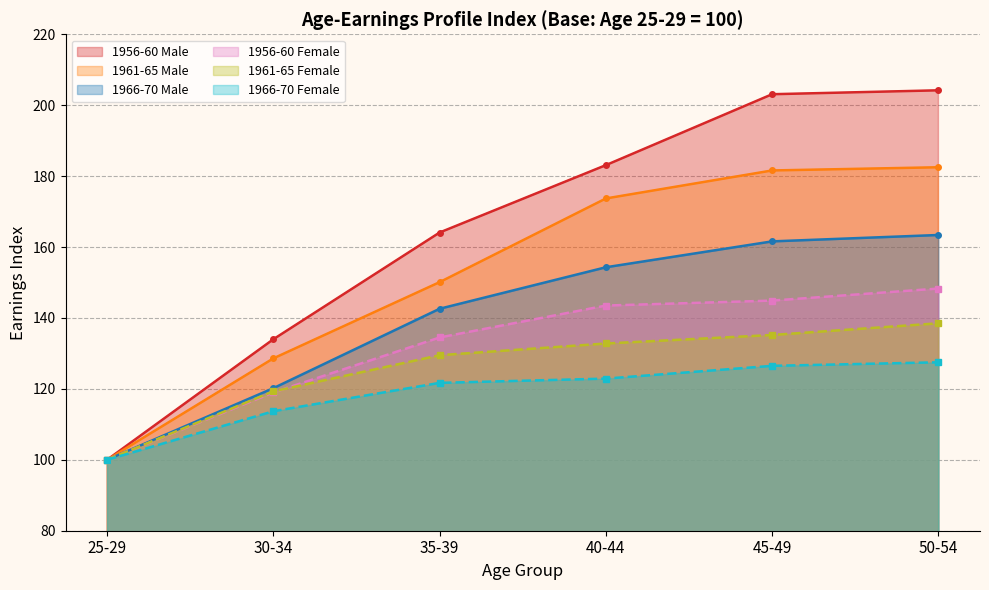

Does the chart have visible grid lines?

Yes